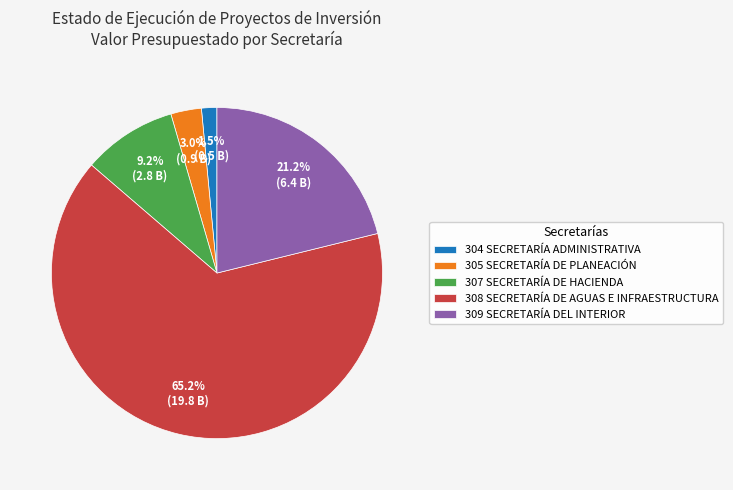

To the nearest percent, what is the average slice percentage?

20%